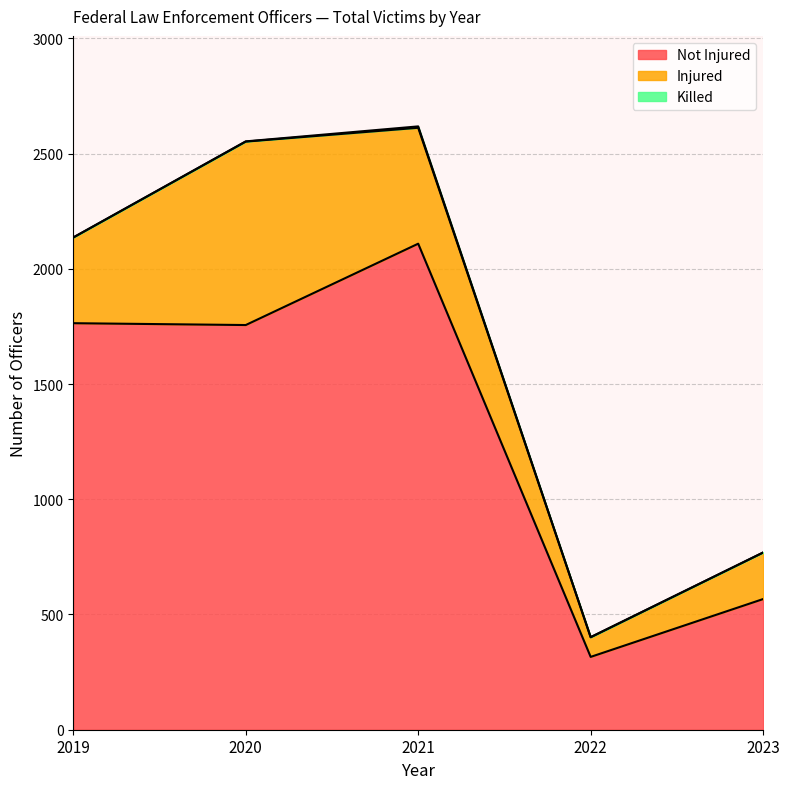

Reading right to left, what are all the values shown in this chart?

Killed: 0	1	6	1	0
Injured: 202	85	503	796	372
Not Injured: 567	316	2109	1756	1764